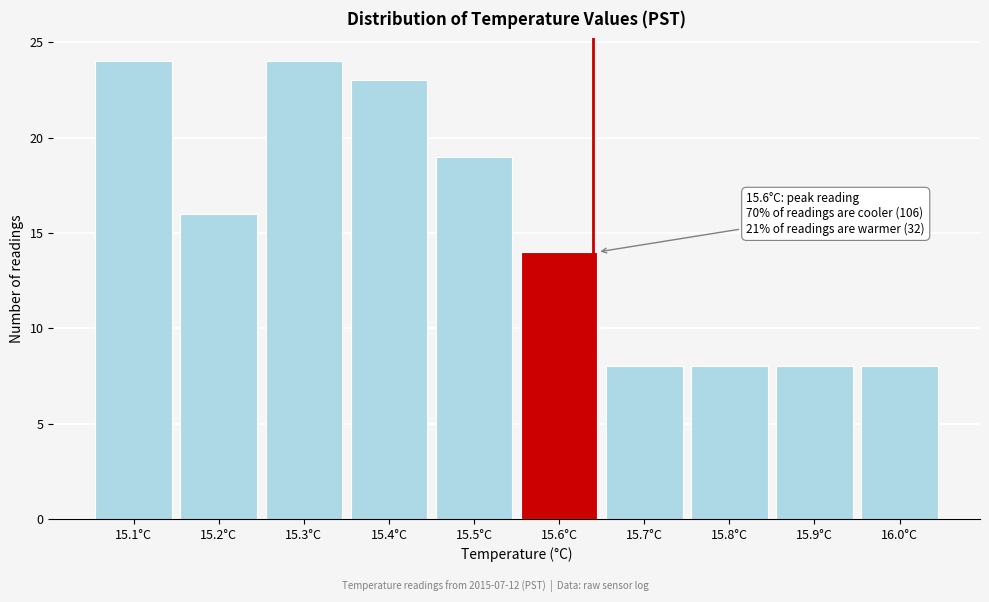

Reading right to left, what are all the values shown in this chart?

8	8	8	8	14	19	23	24	16	24